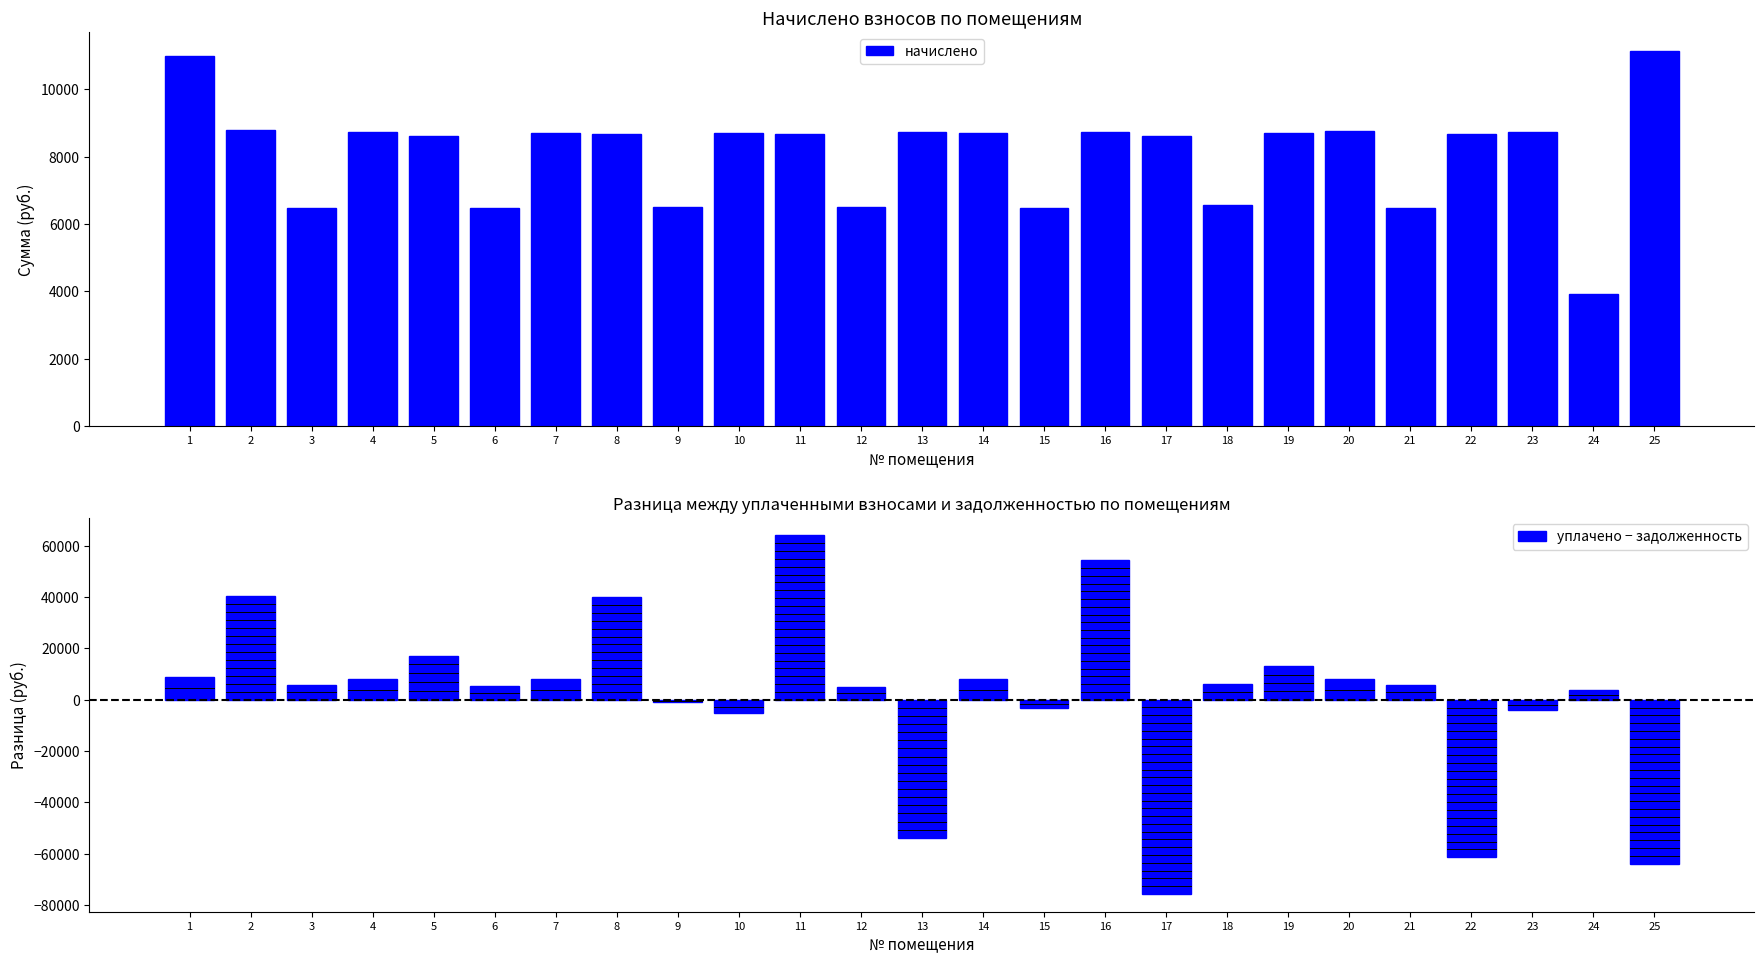

Which label corresponds to the largest value in the chart?

11